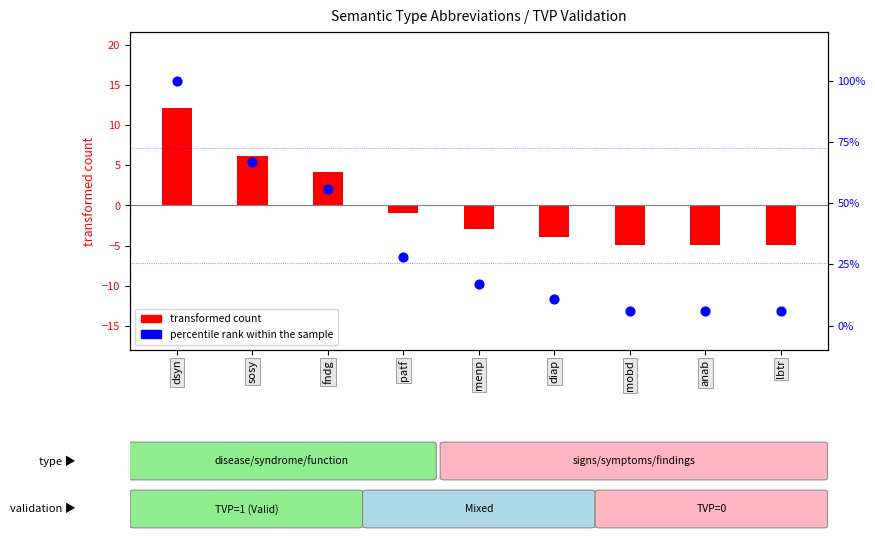

What is the ratio of the value at fndg to the value at sosy?

0.8